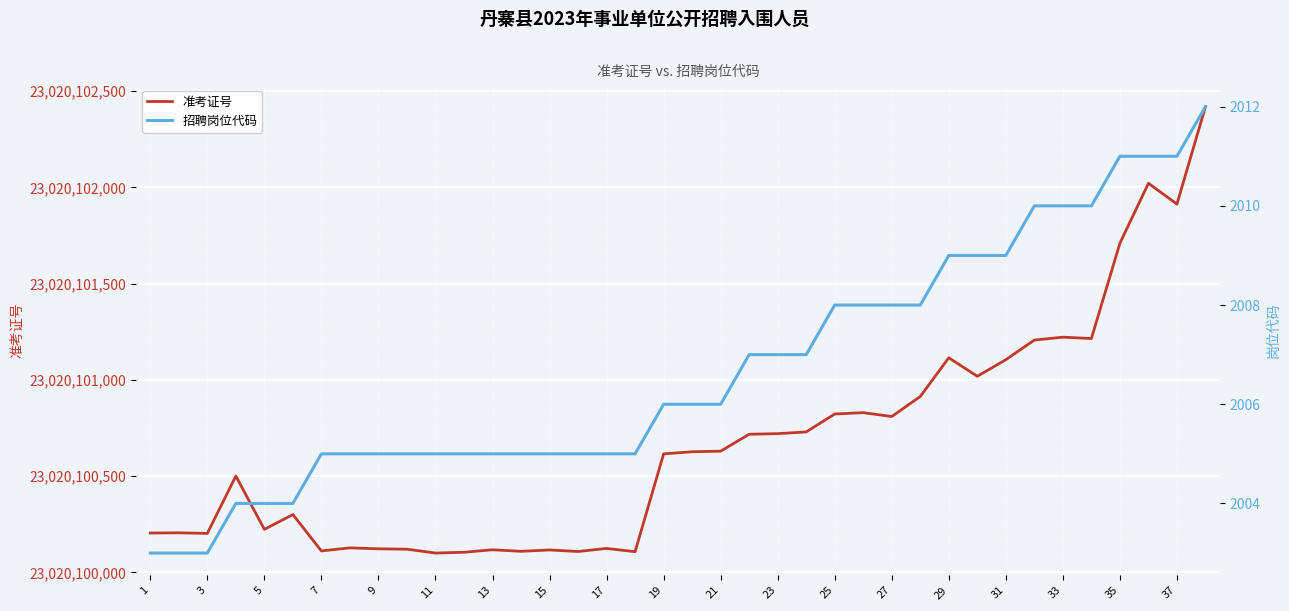

Where does the 准考证号 series first go above 23020100627?

21